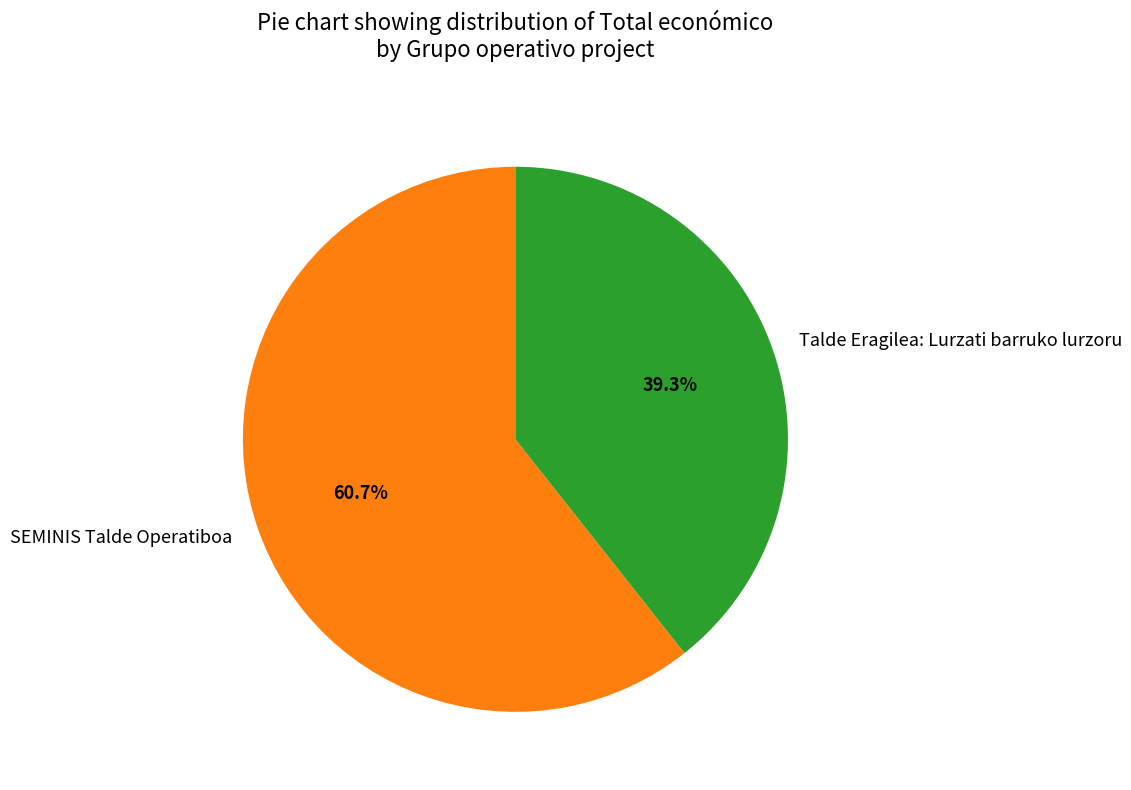

To the nearest percent, what is the difference between the SEMINIS Talde Operatiboa and Talde Eragilea: Lurzati barruko lurzoru slice percentages?

21%